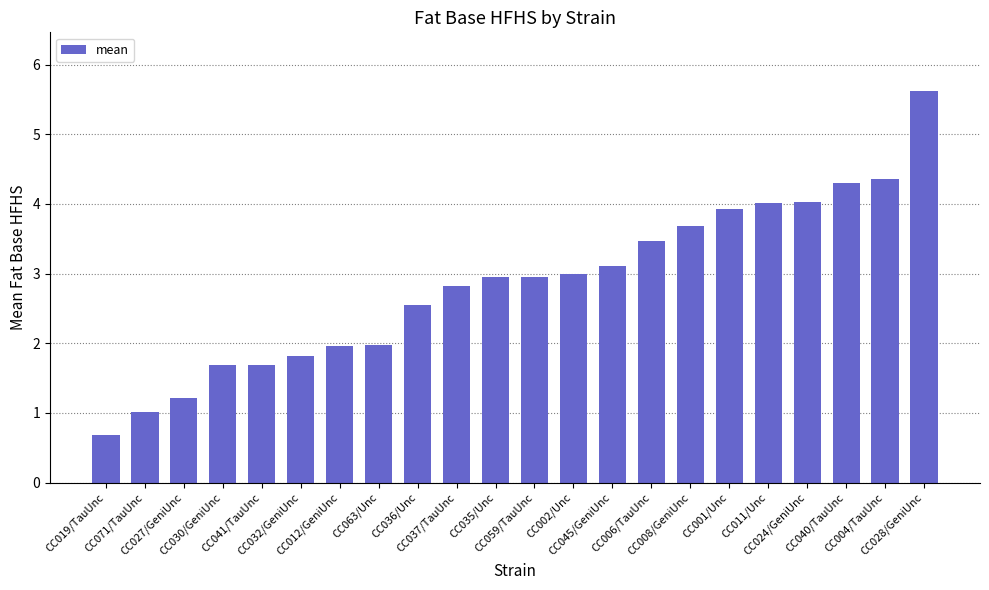

What is the value of the 18th bar from the left?

4.0